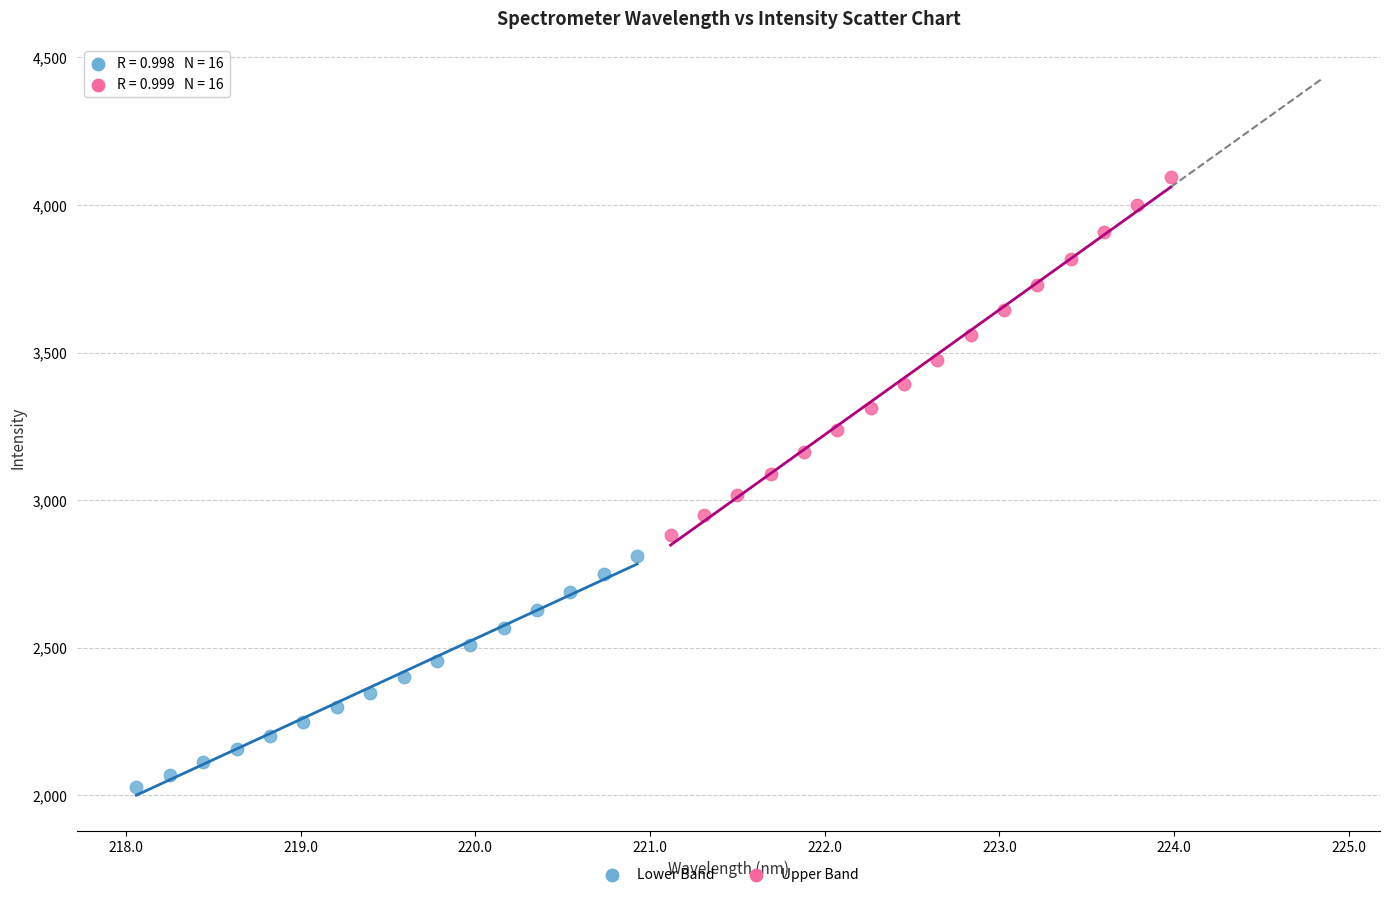

What are all the series names shown in the legend?

Lower Band, Upper Band